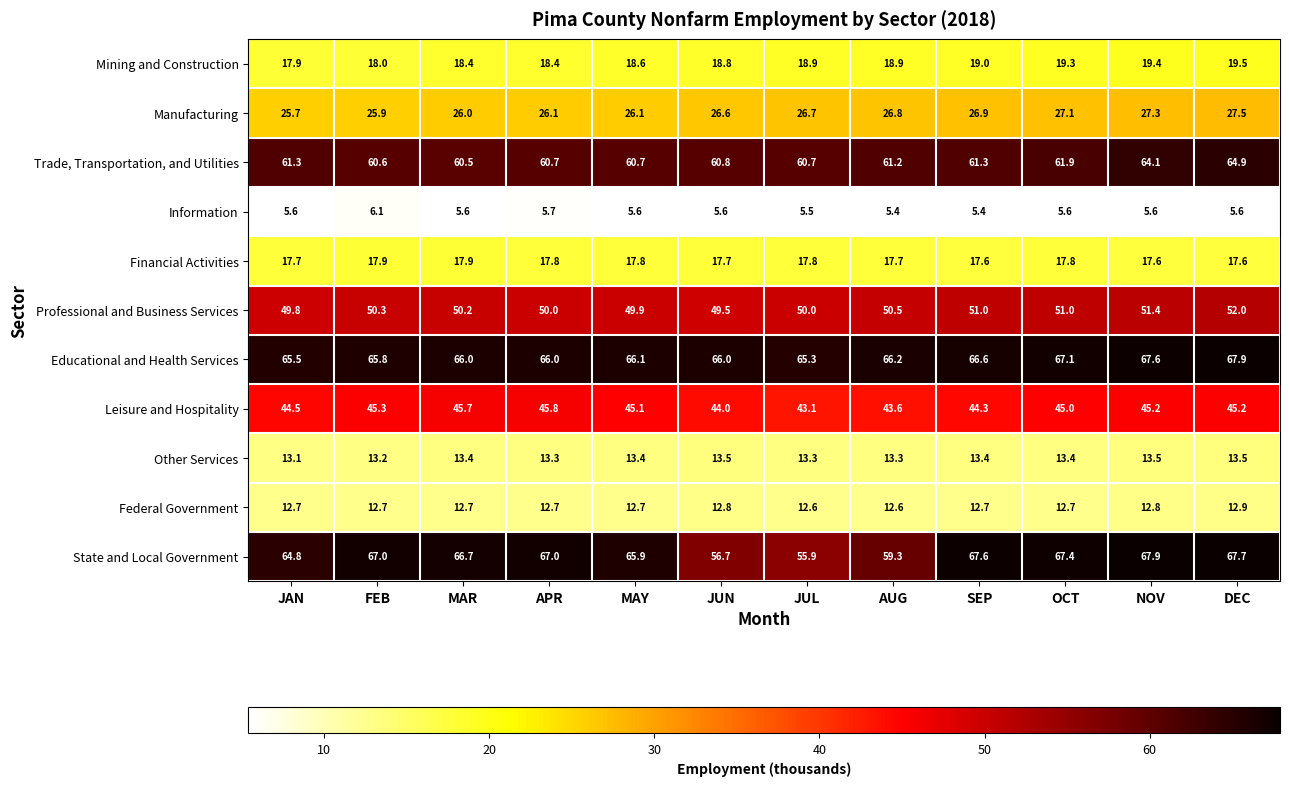

What is the total value across all series at SEP?

385.8